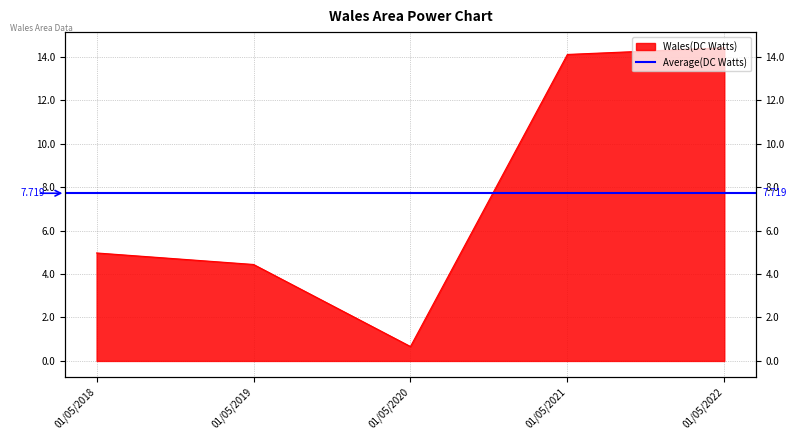

What is the change in value from 01/05/2021 to 01/05/2022?

+0.3